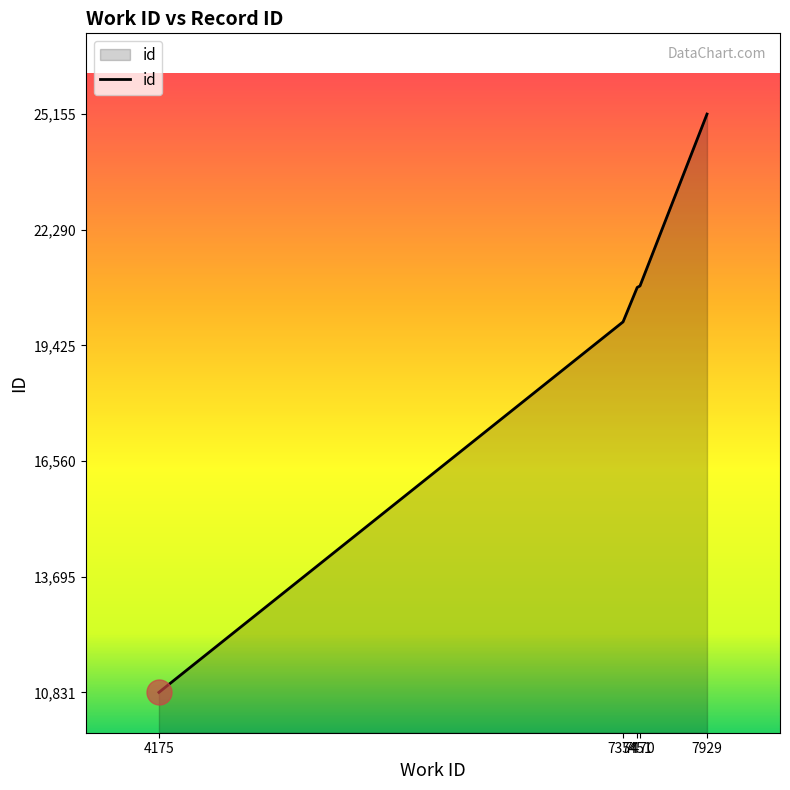

True or false: there are more than 1 points higher than both neighbors.

False